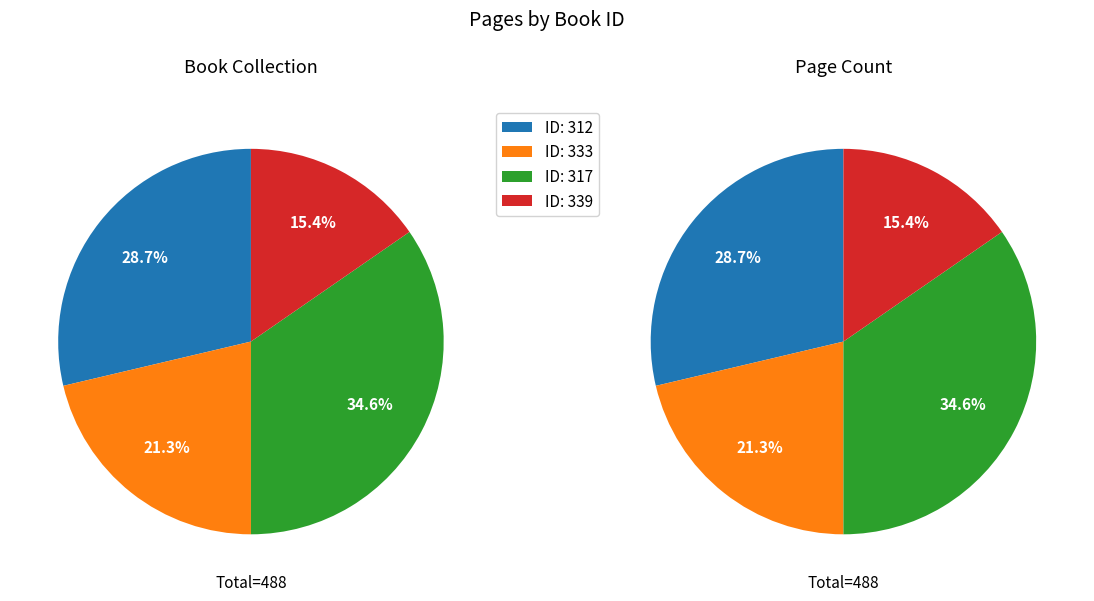

To the nearest percent, what is the difference between the largest and smallest slice percentages?

19%